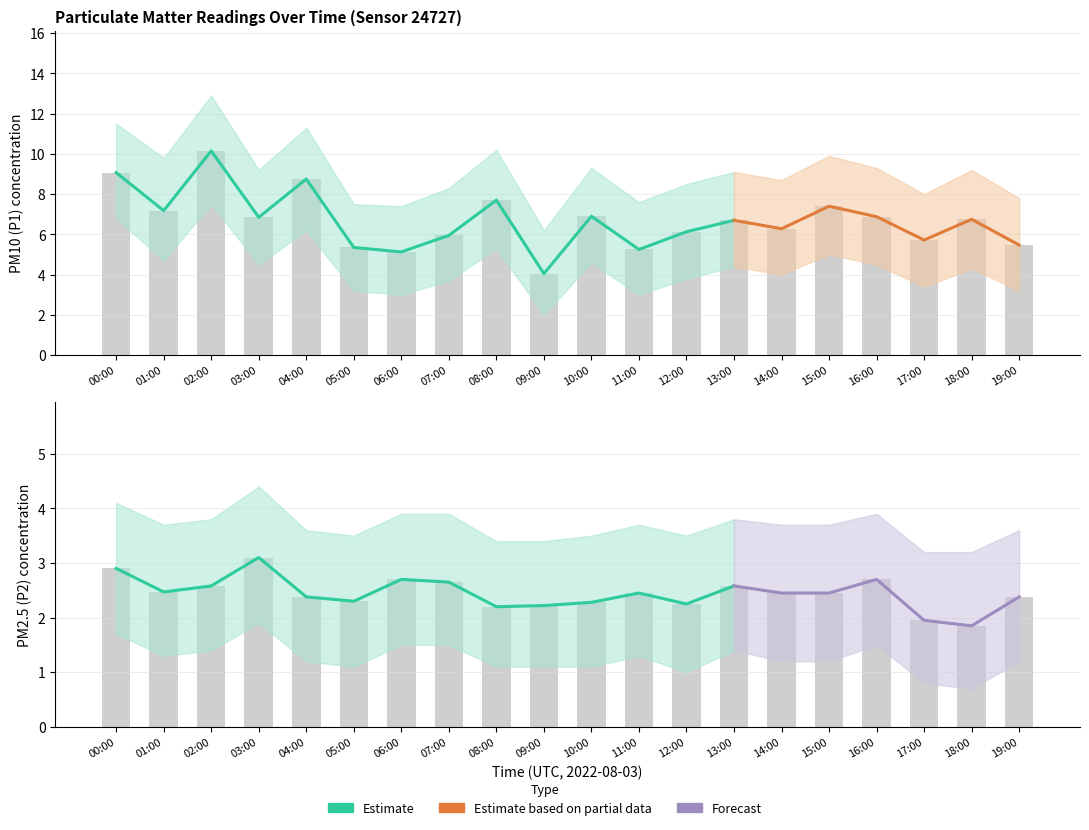

What position from the right is 15:00?

5